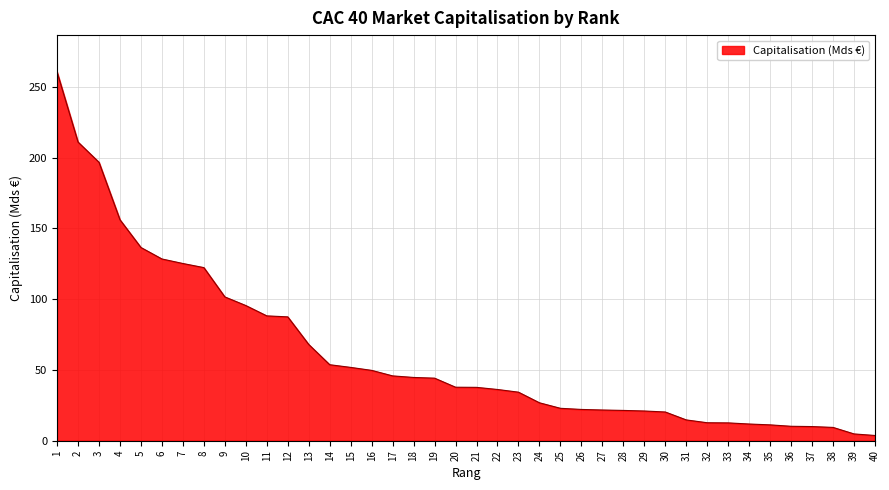

What is the approximate value at 5?

136.5